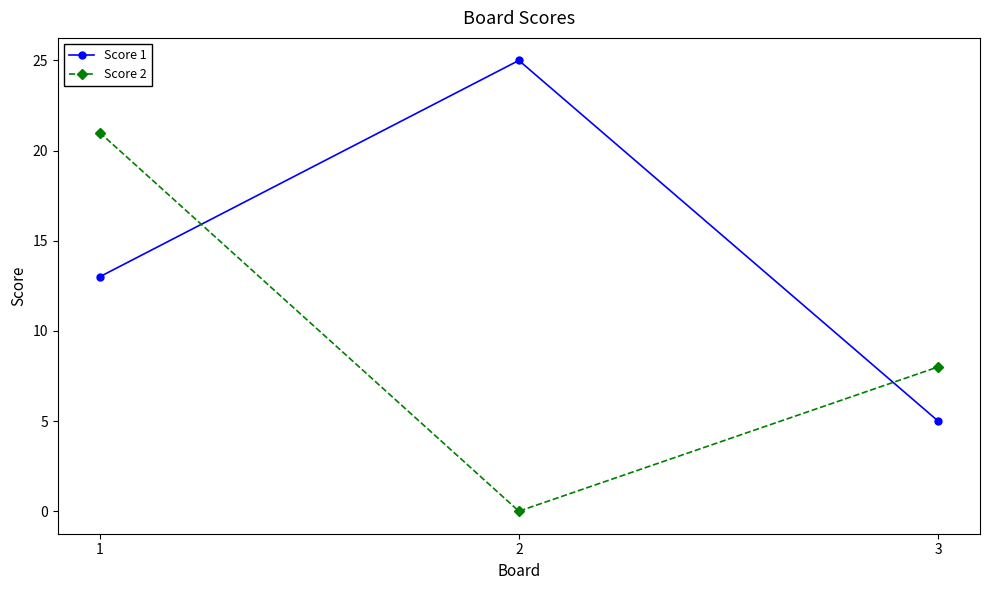

Is it true that Score 1 equals 9 at 3?

False